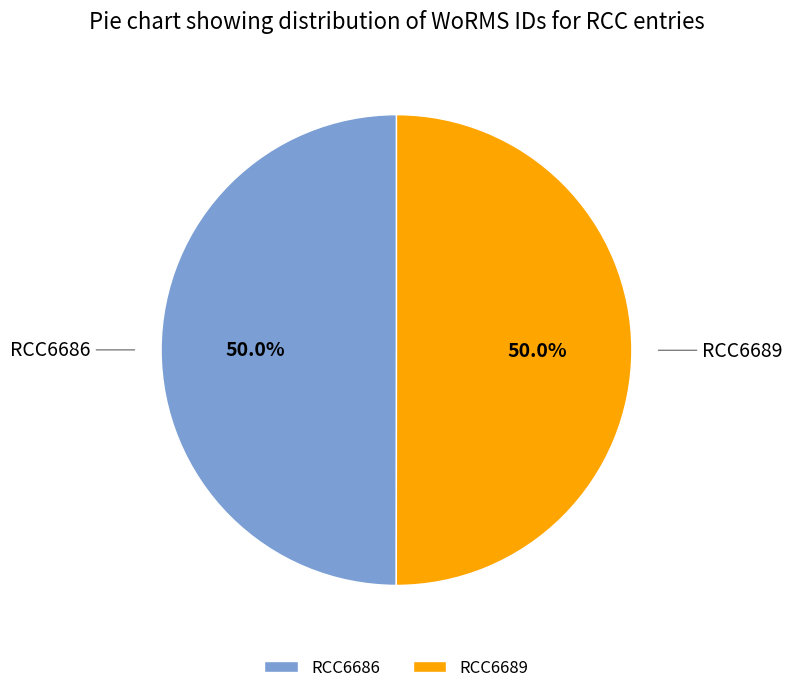

What percentage is NOT represented by RCC6686?

50.0%